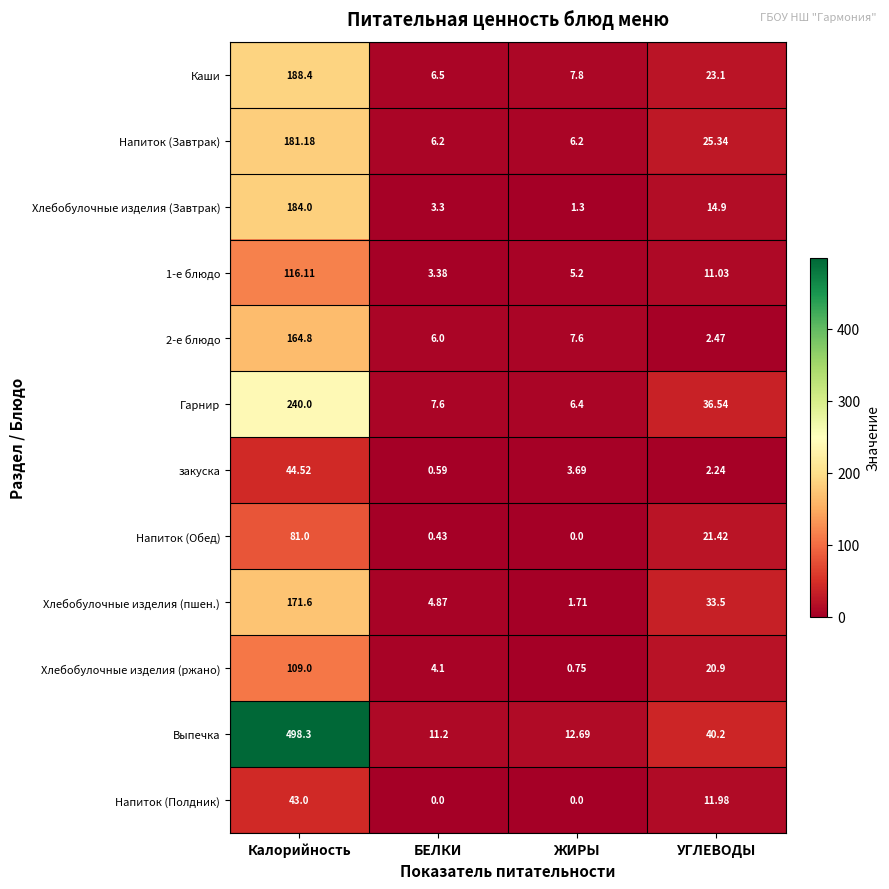

Which series changed the most between БЕЛКИ and ЖИРЫ?

Хлебобулочные изделия (ржано)